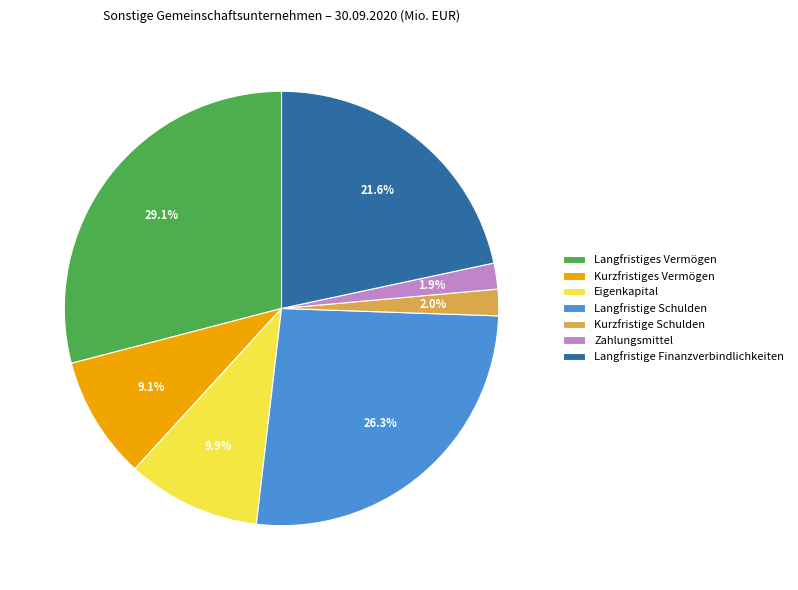

Is it true that Eigenkapital is 10% of the pie?

True